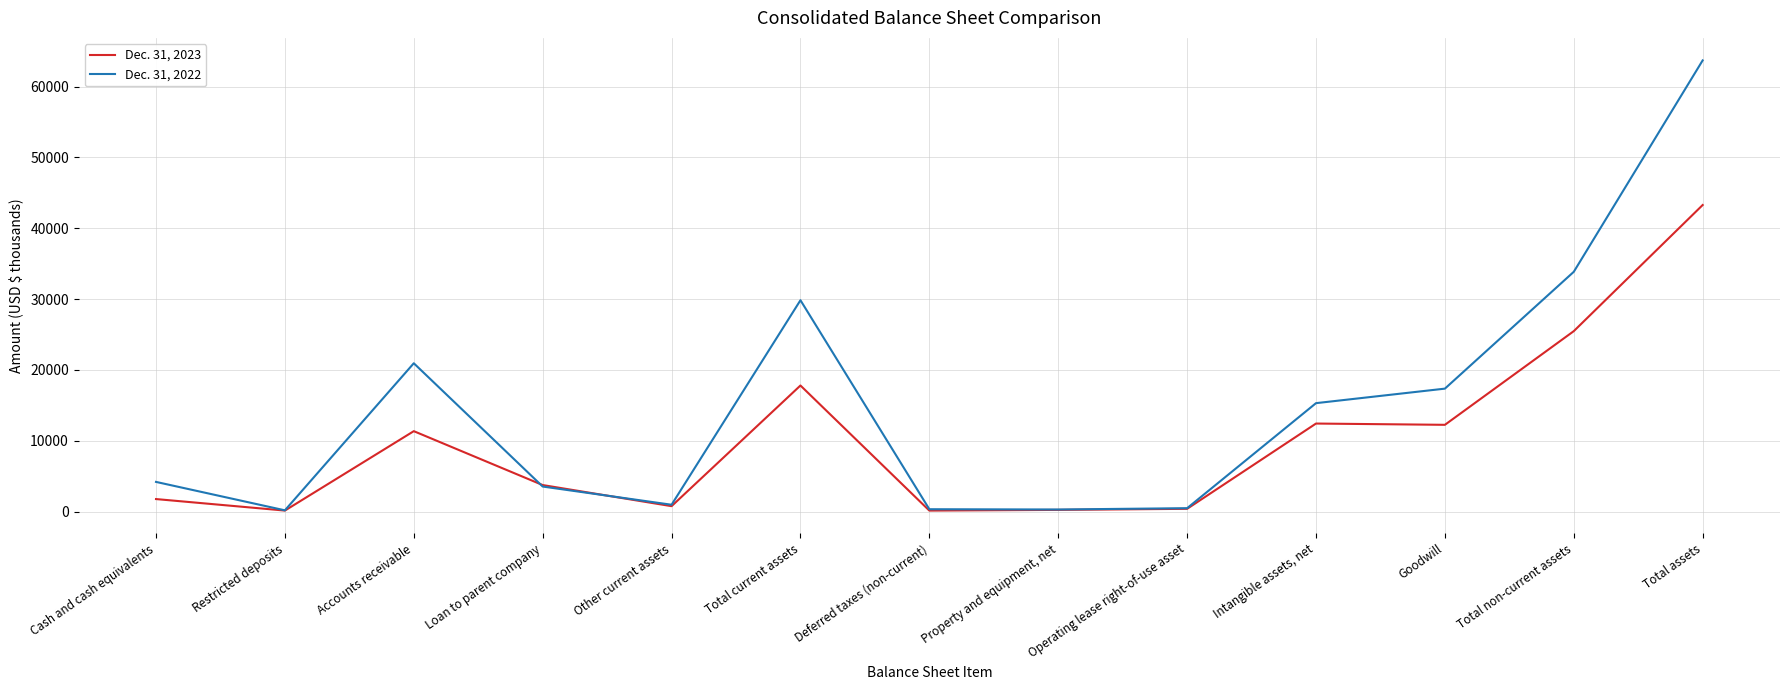

List the labels in order of Dec. 31, 2022 value, smallest first.

Restricted deposits, Property and equipment, net, Deferred taxes (non-current), Operating lease right-of-use asset, Other current assets, Loan to parent company, Cash and cash equivalents, Intangible assets, net, Goodwill, Accounts receivable, Total current assets, Total non-current assets, Total assets